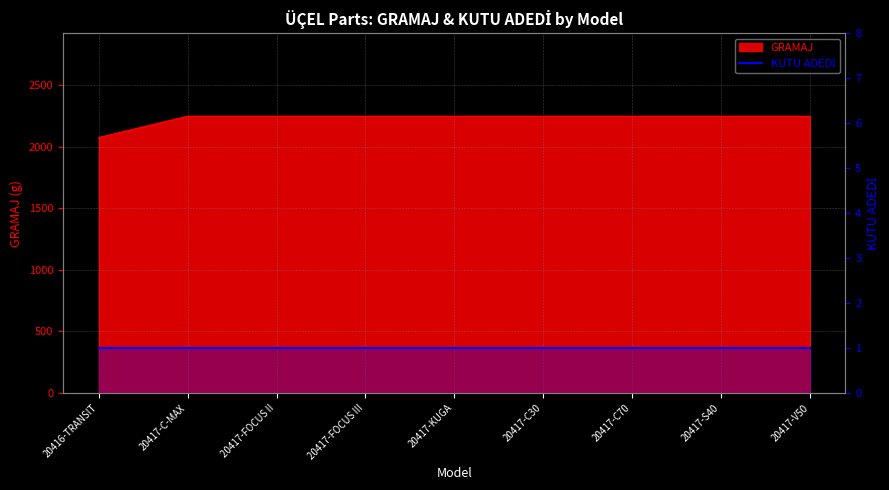

Reading left to right, what are all the values shown in this chart?

20416-TRANSIT=2076	20417-C-MAX=2249	20417-FOCUS II=2249	20417-FOCUS III=2249	20417-KUGA=2249	20417-C30=2249	20417-C70=2249	20417-S40=2249	20417-V50=2249